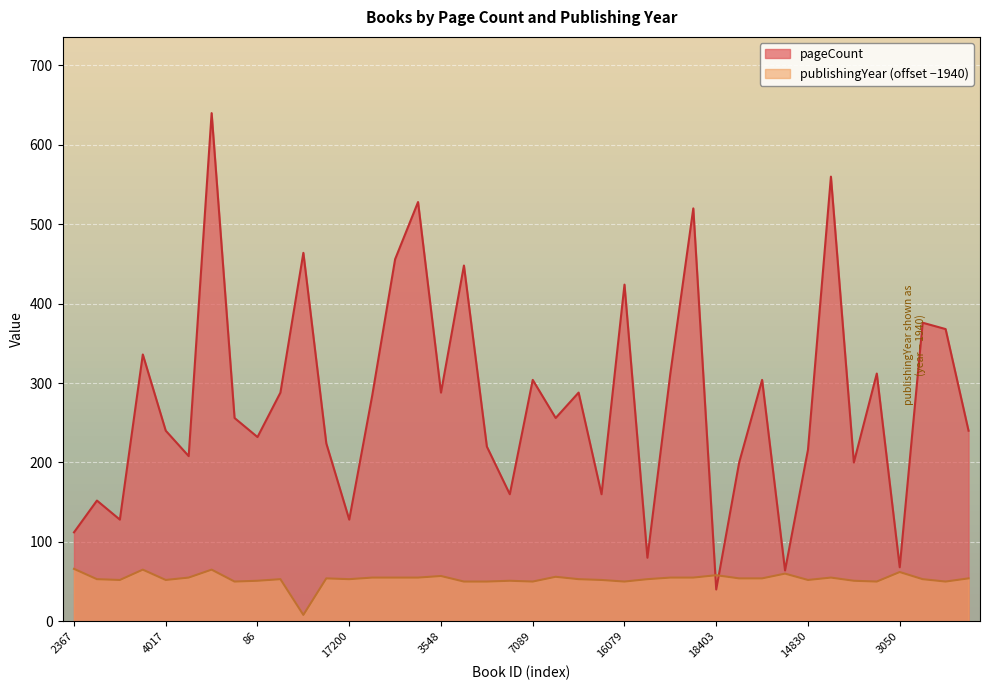

True or false: pageCount has more than 2 points higher than both neighbors.

True